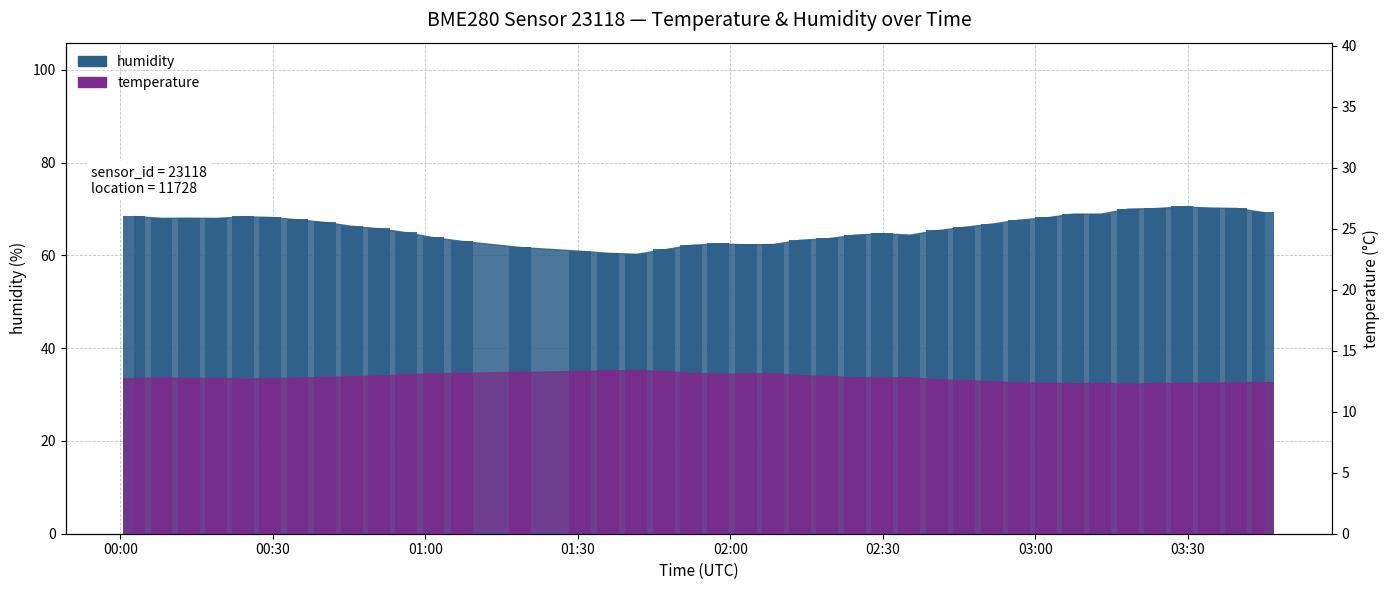

What is the sum of all humidity_bar values?

2636.5